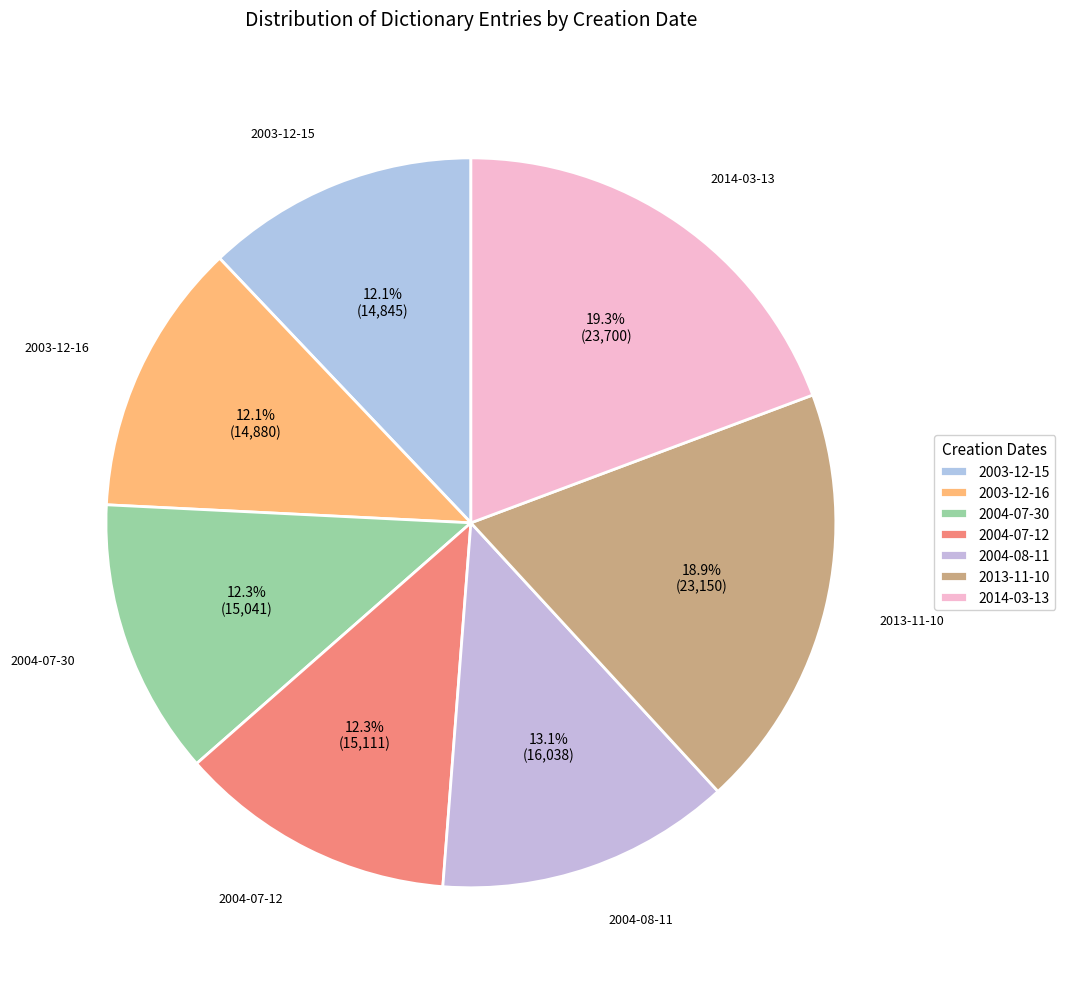

To the nearest percent, what portion does 2004-07-30 represent?

12%